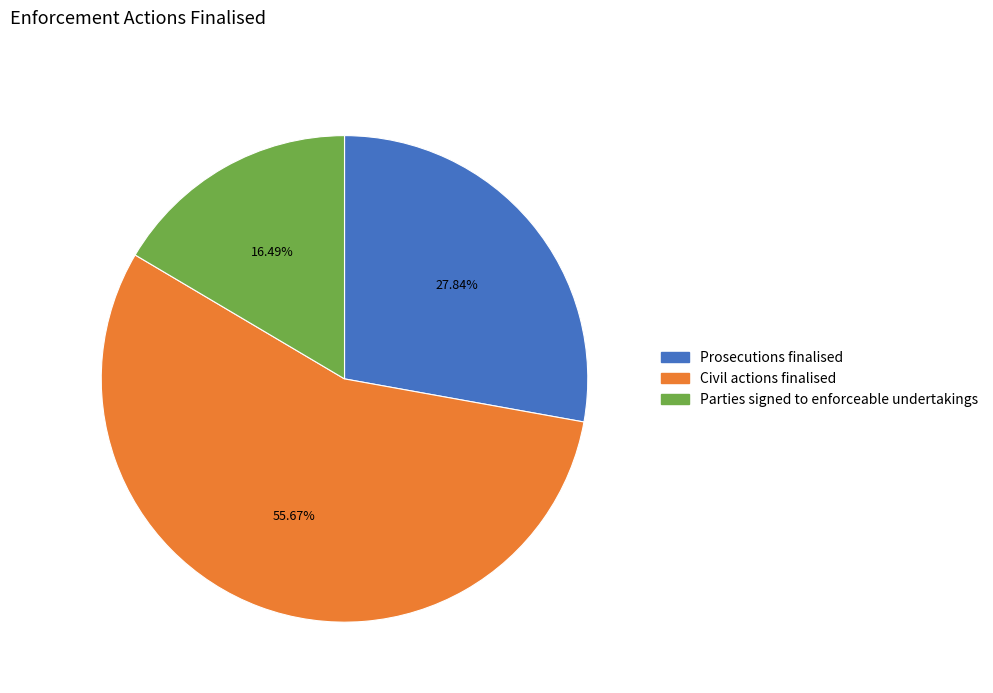

Which slice represents more than half of the pie?

Civil actions finalised